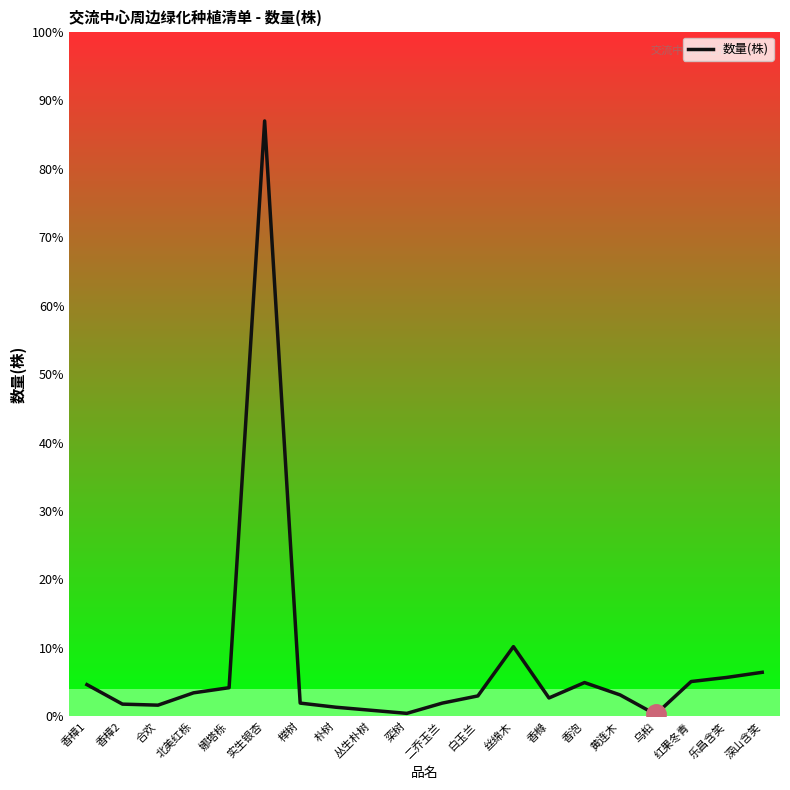

At which label is the value closest to 291?

丝绵木